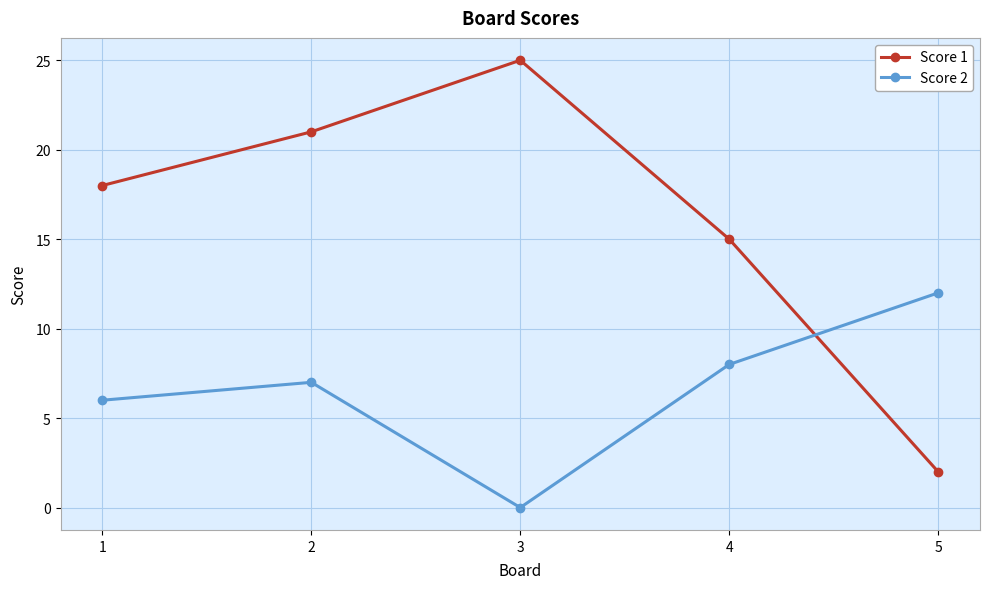

What is the maximum value for Score 2?

12